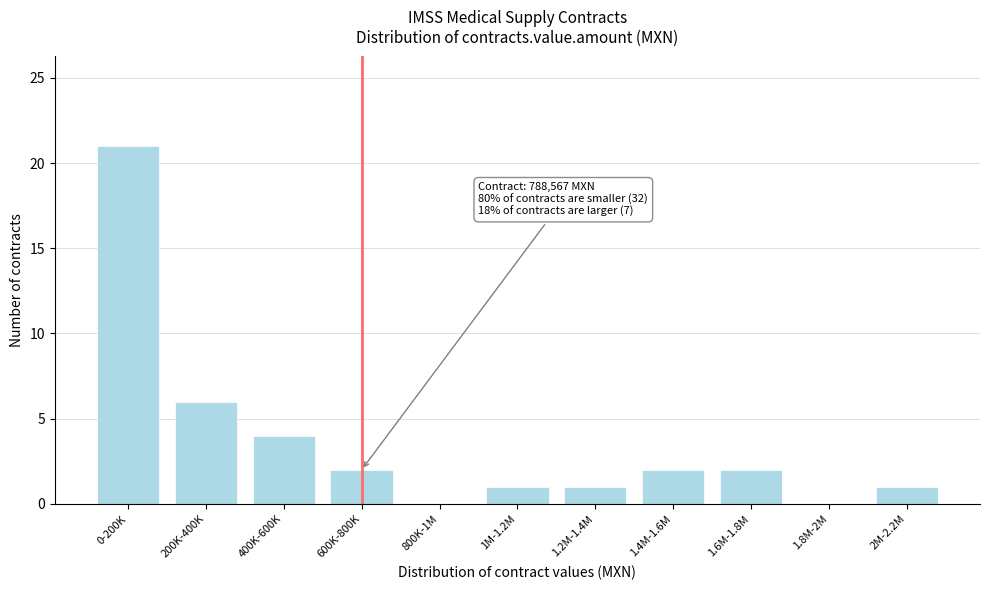

Reading right to left, what are all the values shown in this chart?

2M-2.2M=1	1.8M-2M=0	1.6M-1.8M=2	1.4M-1.6M=2	1.2M-1.4M=1	1M-1.2M=1	800K-1M=0	600K-800K=2	400K-600K=4	200K-400K=6	0-200K=21